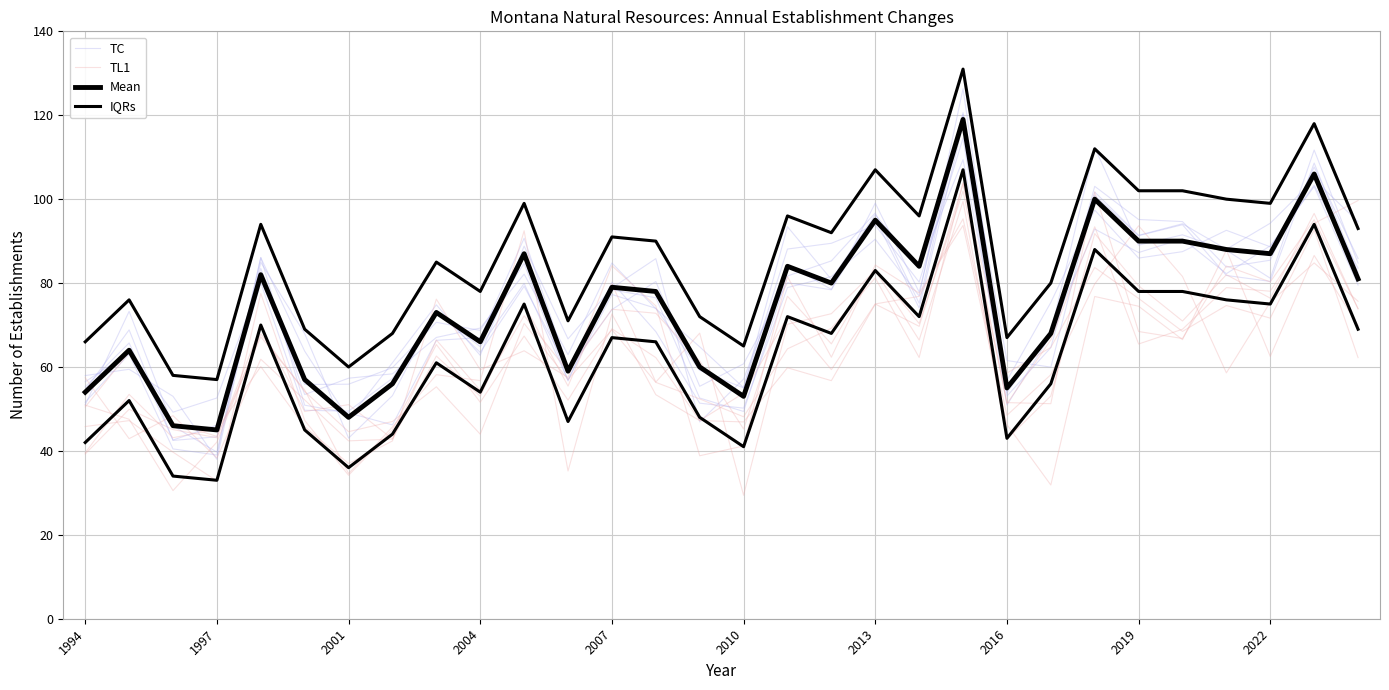

In TC, how many points are lower than both neighbors (excluding endpoints)?

9